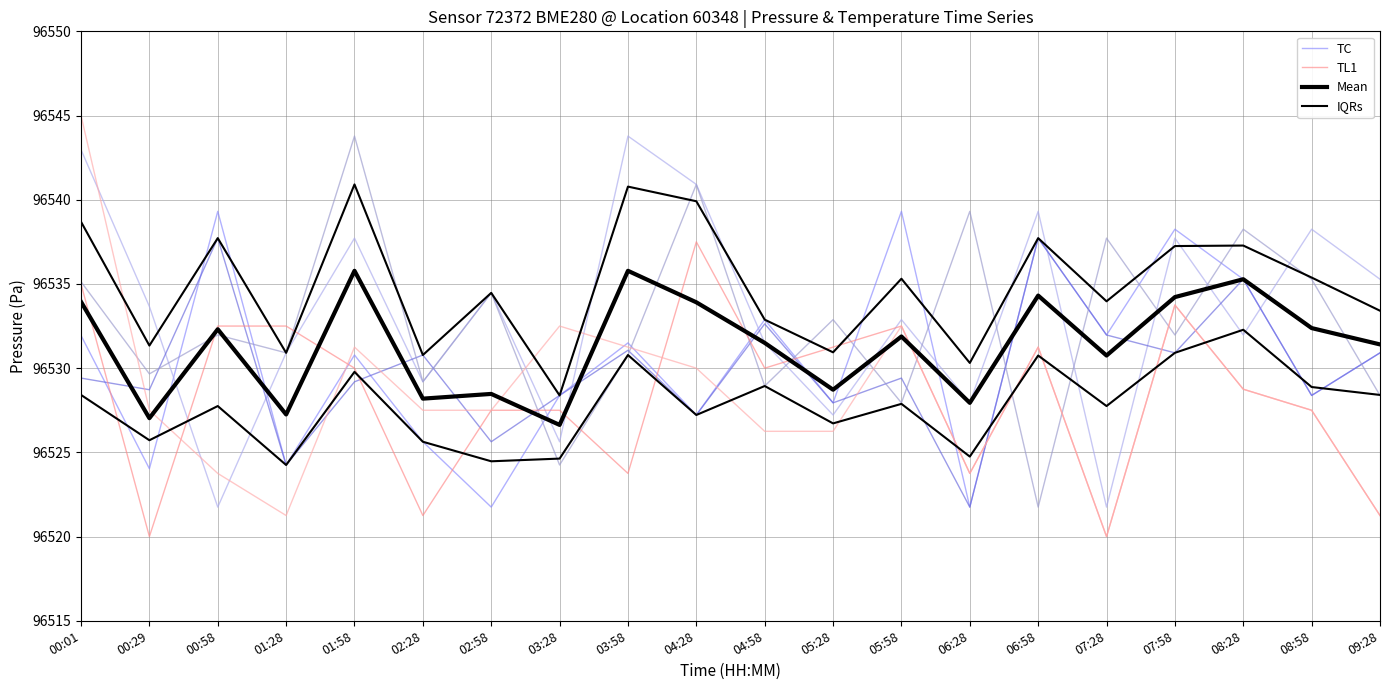

Where is the first local maximum for IQRs?

00:58